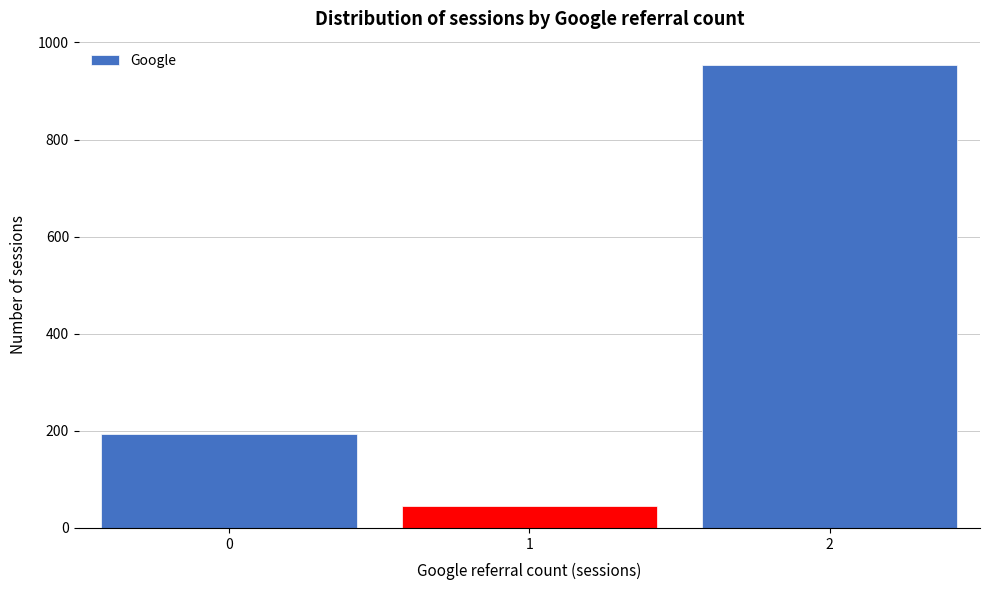

Reading left to right, transcribe this chart: for each bar, give the range it covers on the x-axis and its height. The values are not printed on the chart, so give them approximately, as read against the axis.

-0.5 to 0.5: 200
0.5 to 1.5: 40
1.5 to 2.5: 960